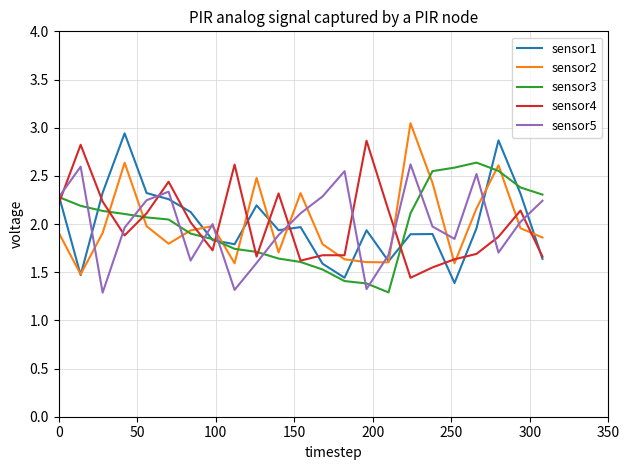

Count the number of categories in the chart.

23